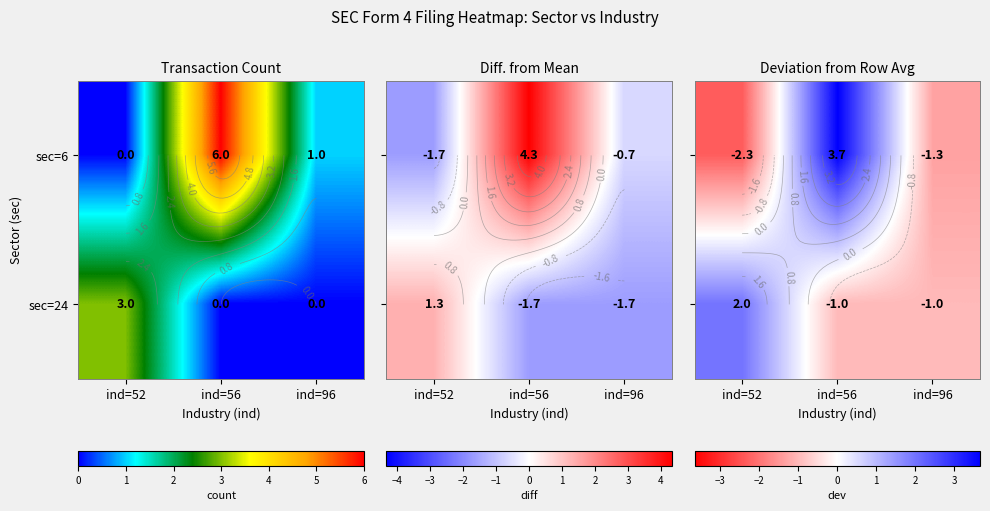

What is the lowest value of the sec=24 series?

-1.0